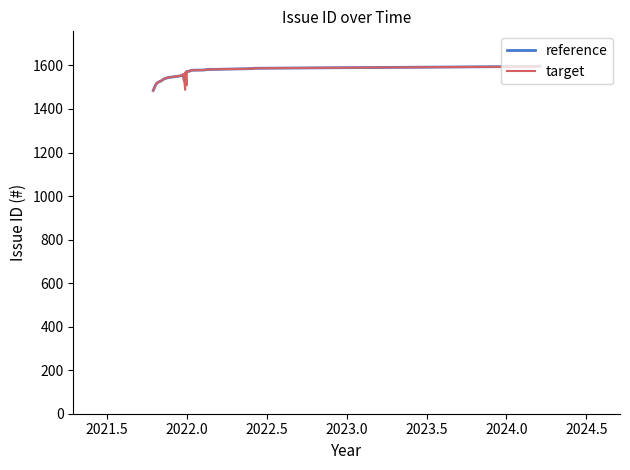

What is the greatest value displayed?

1597